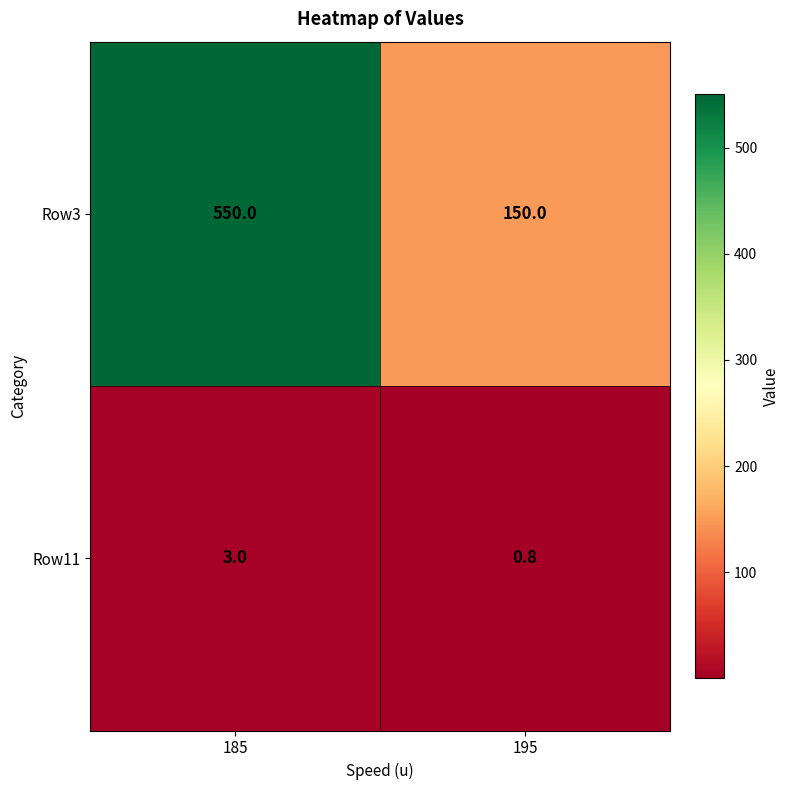

True or false: Row11 has a value of 0.8 at 195.

True